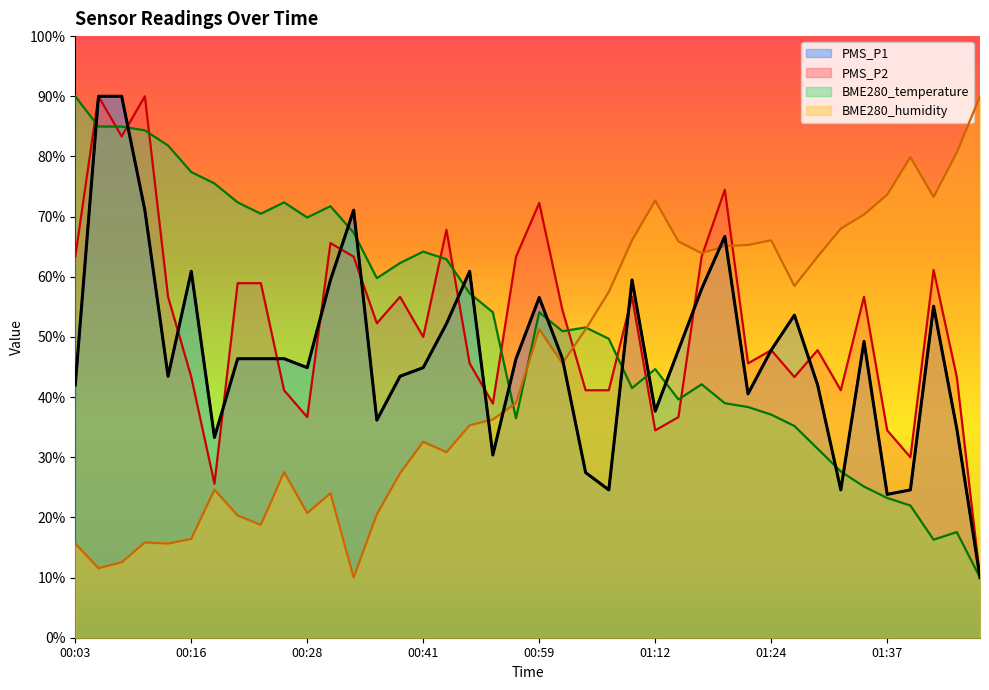

At 01:29, list the series in order from smallest to largest.

BME280_temperature, PMS_P1, PMS_P2, BME280_humidity